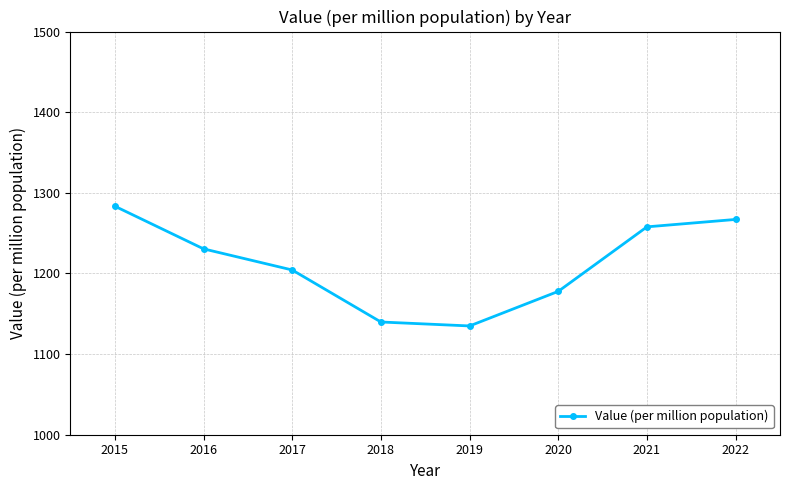

What is the difference between the second highest and second lowest values?

127.2